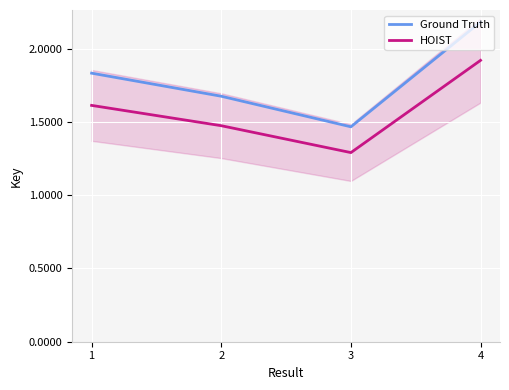

What is the difference between the highest and lowest values at 2?

0.2